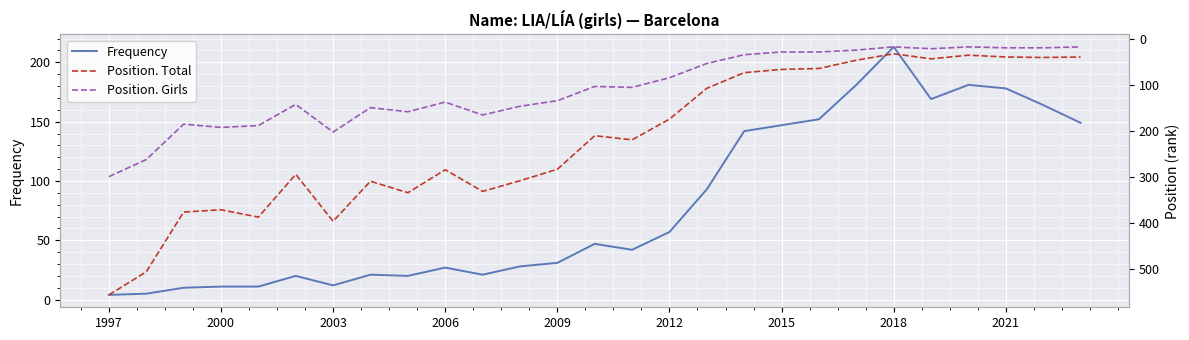

What is the value of the Position. Girls point at the 25th from the left?

20